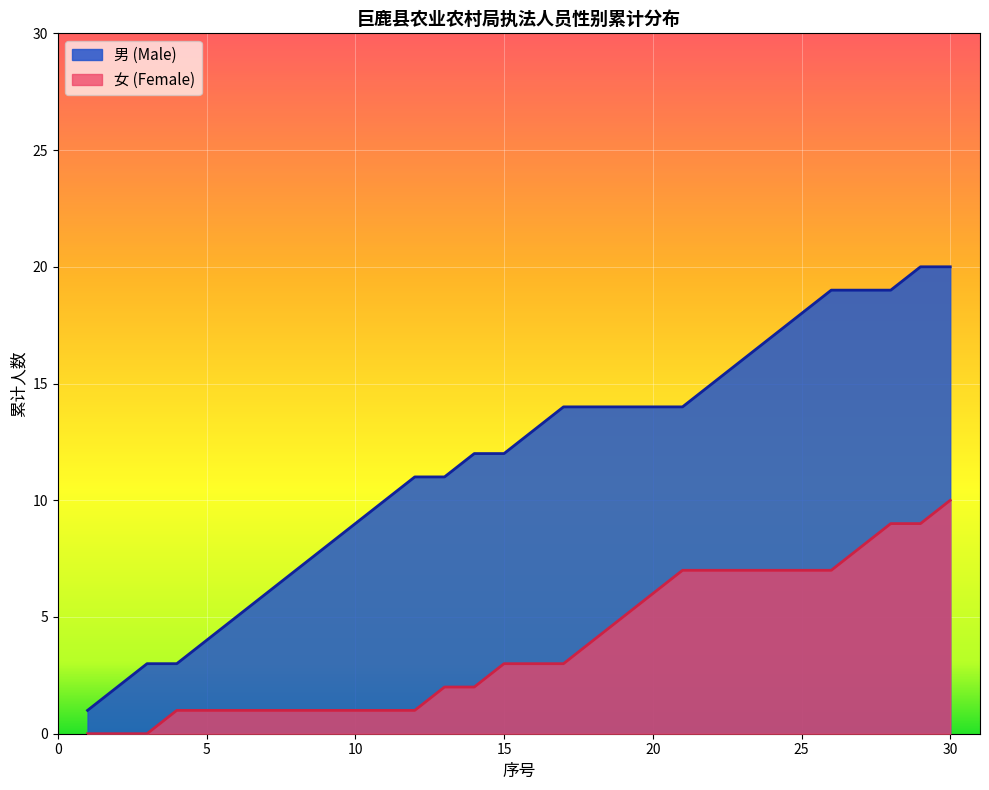

Is it true that the value at 6 is 2?

False